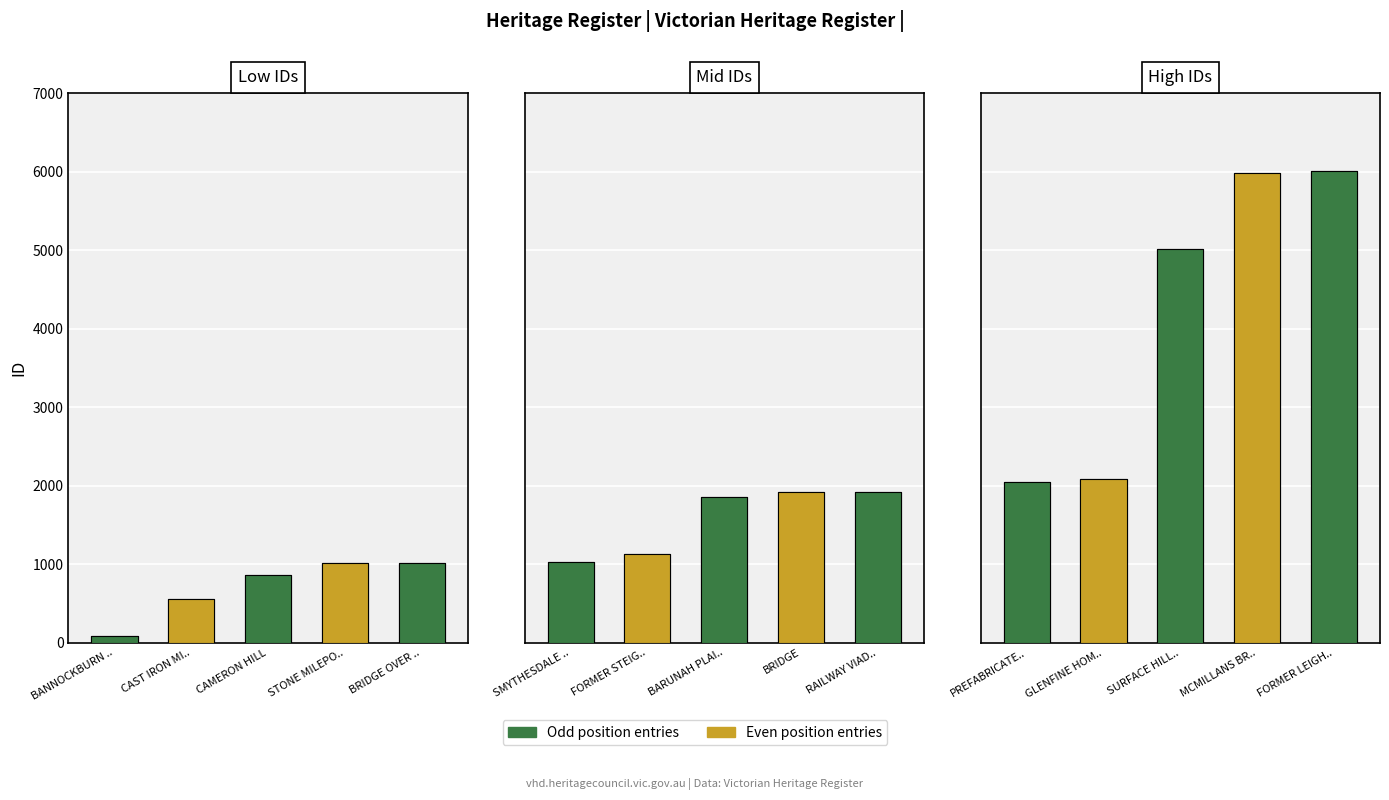

What is the difference between the highest and lowest values at CAST IRON MI..?

1524